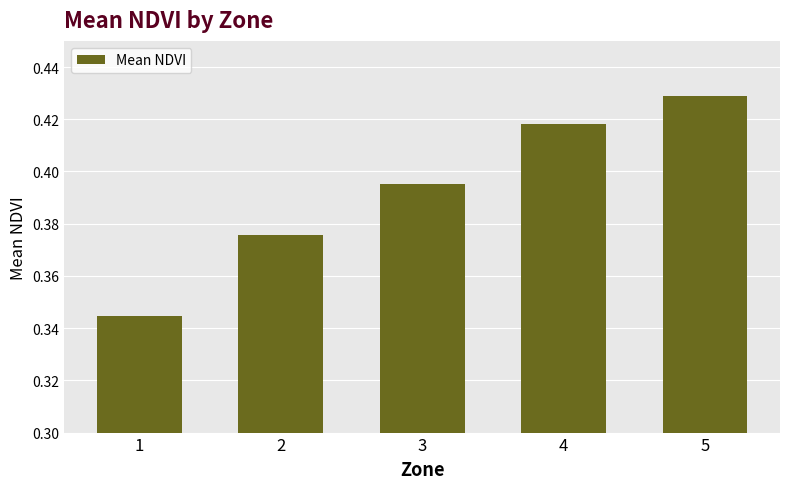

Is it true that the value at 1 is 0.6?

False